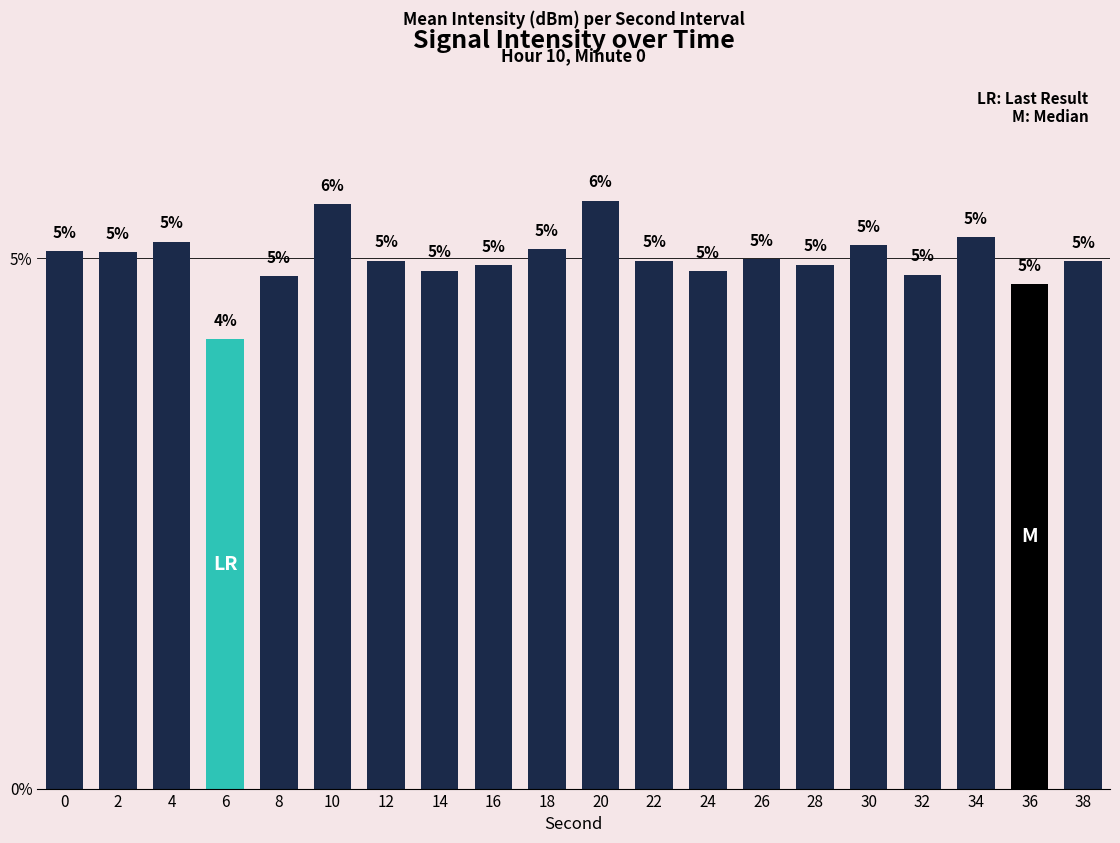

Where is the data nearest to the value 4?

6